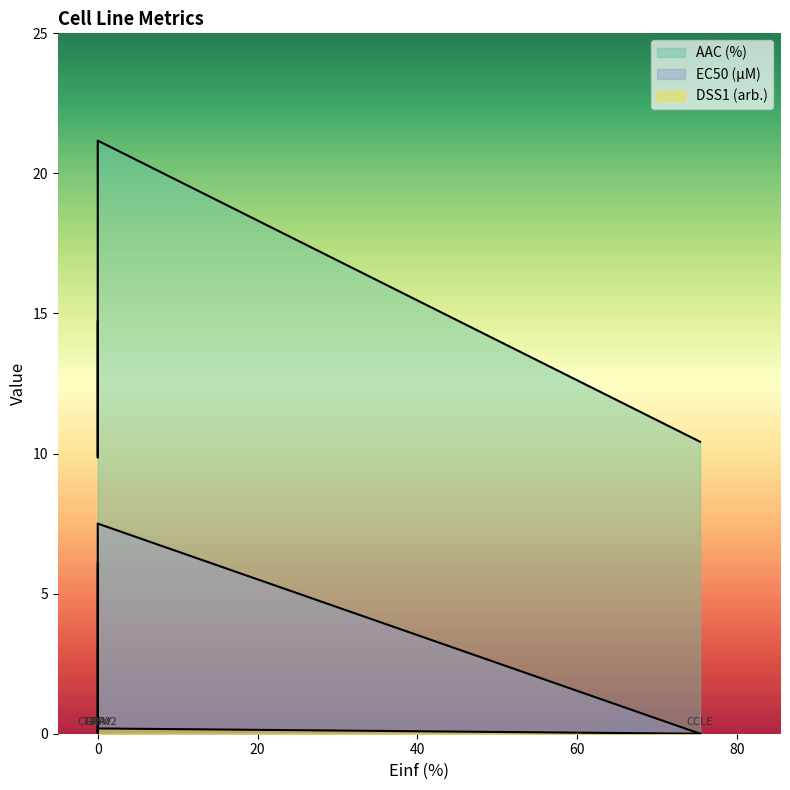

Read the AAC (%) value at CCLE.

10.4